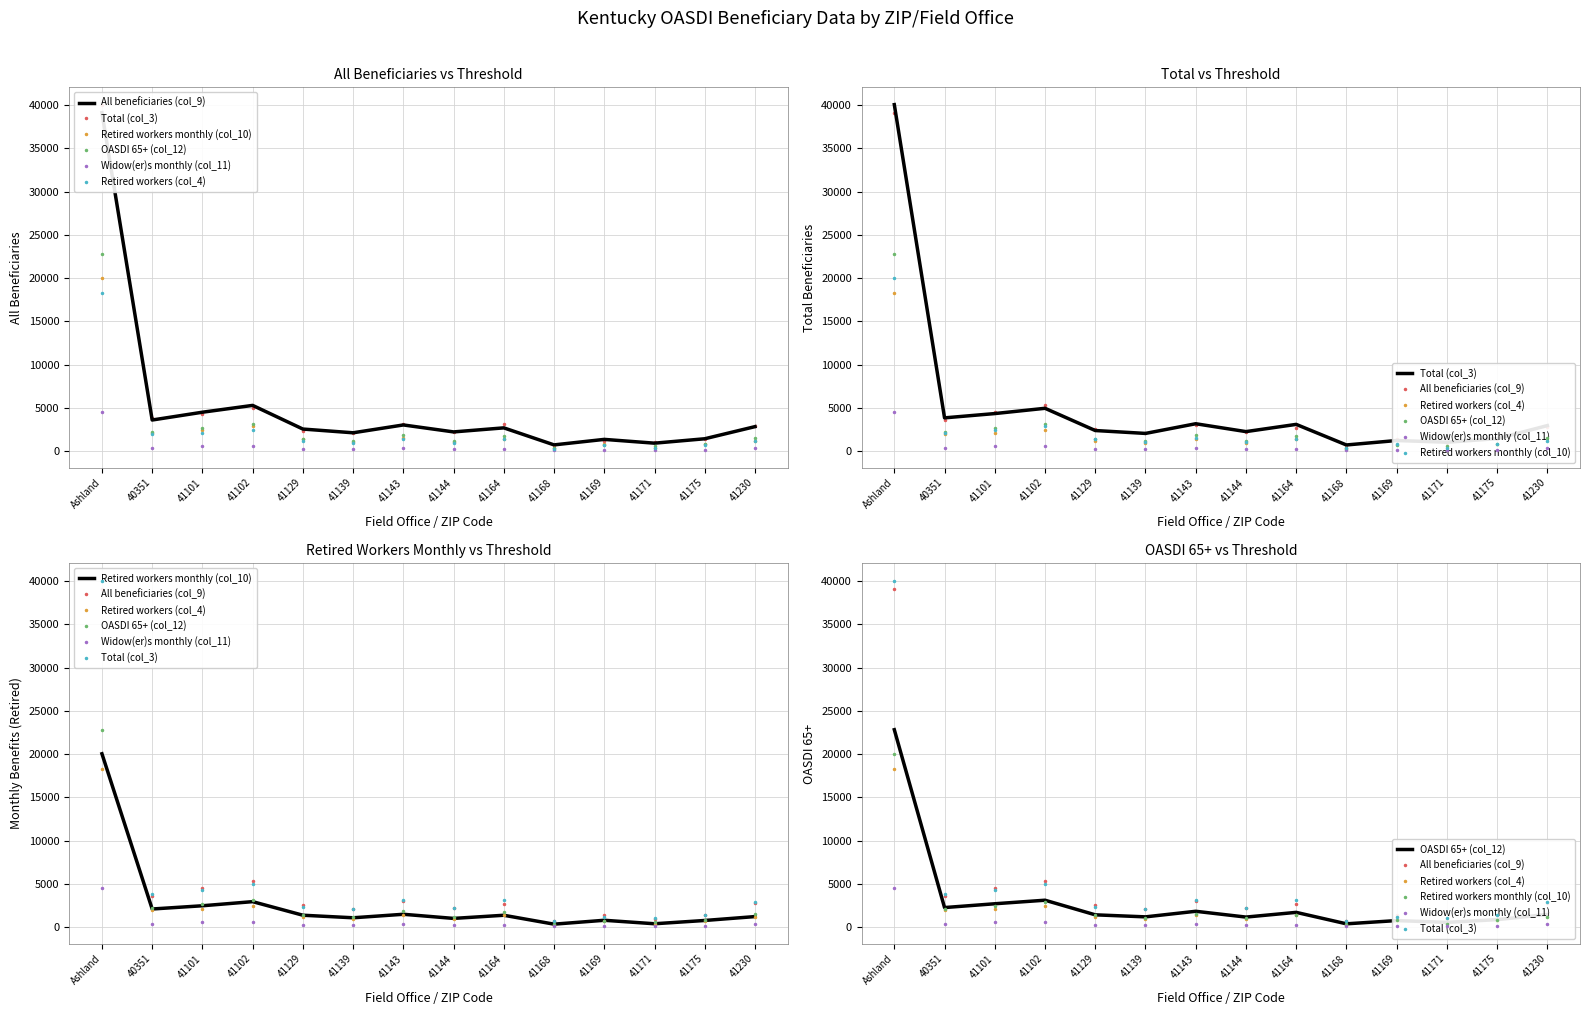

True or false: OASDI 65+ (col_12) and Retired workers monthly (col_10) intersect in this chart.

True